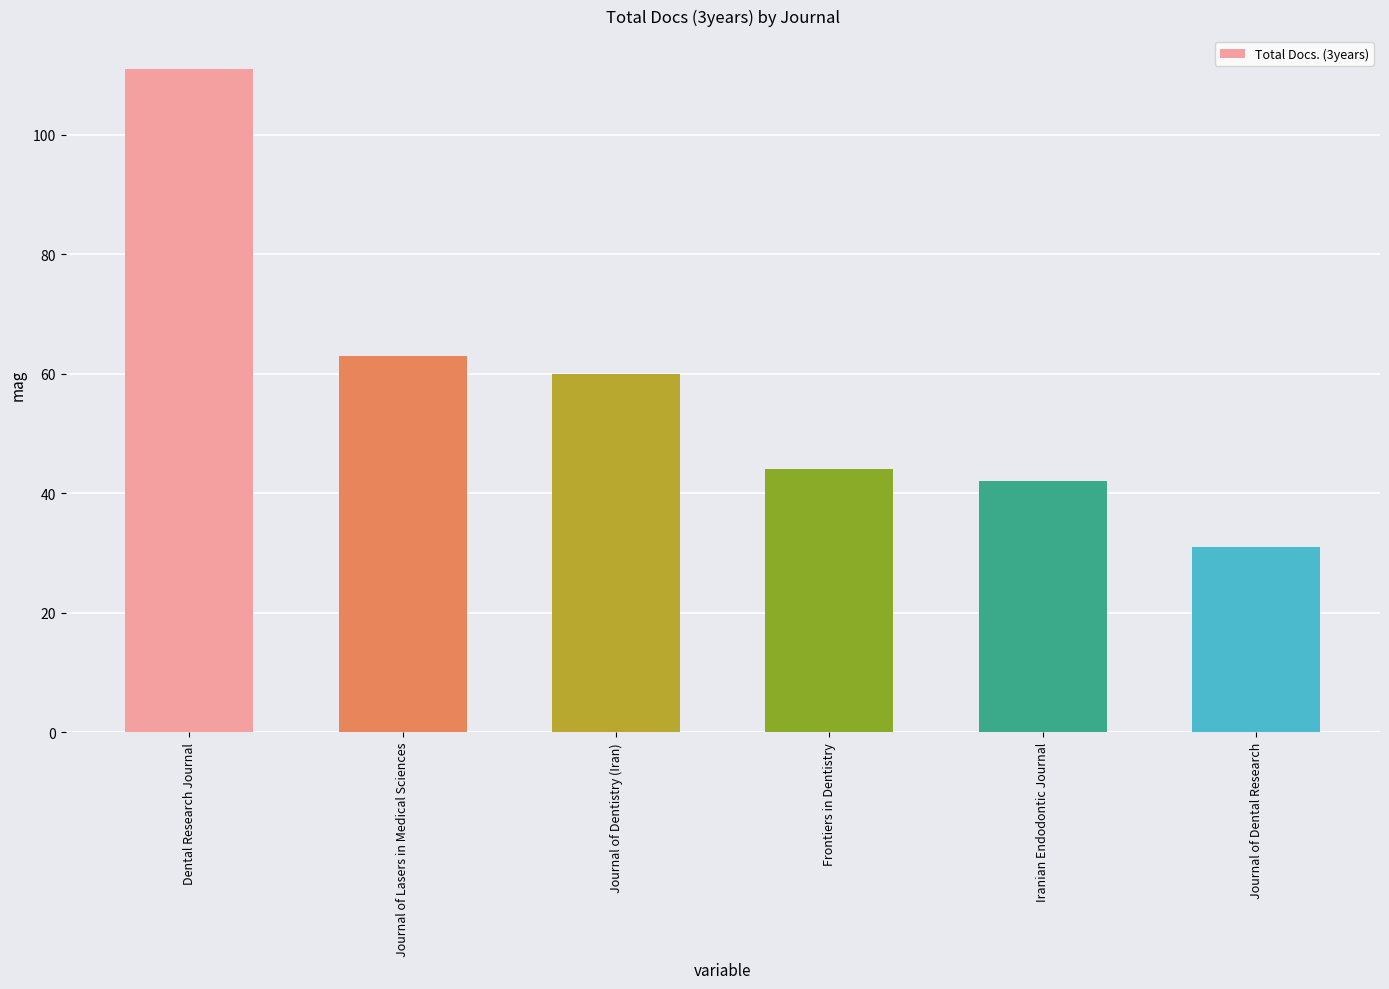

What is the value of the 3rd bar from the left?

60